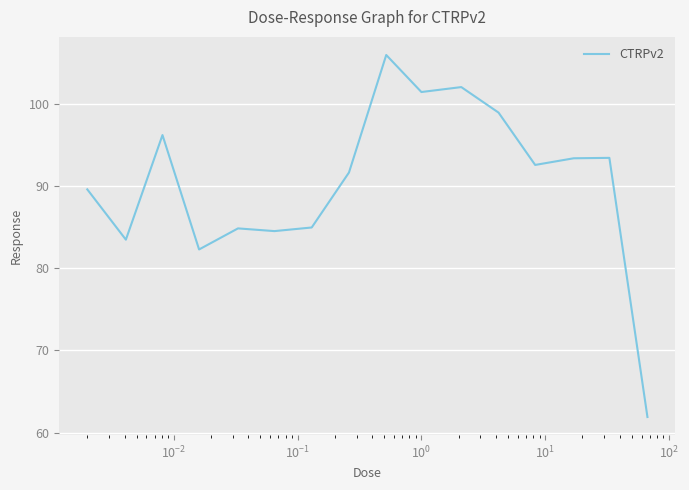

What is the greatest value displayed?

105.9